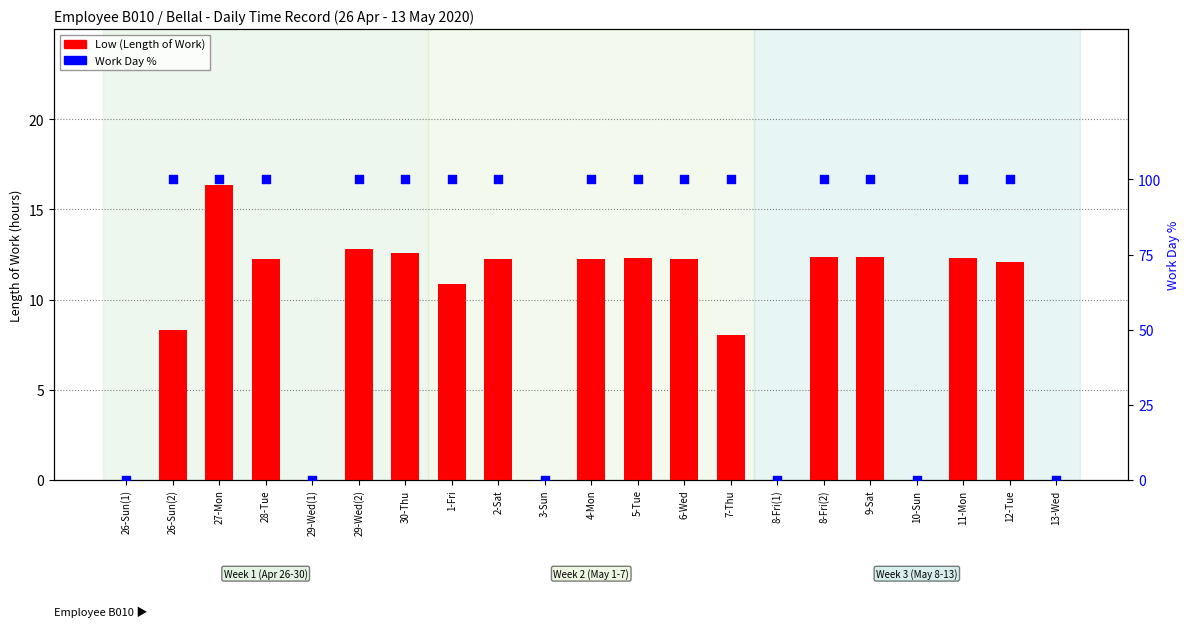

Which series has the widest spread of Y values?

Work Day %